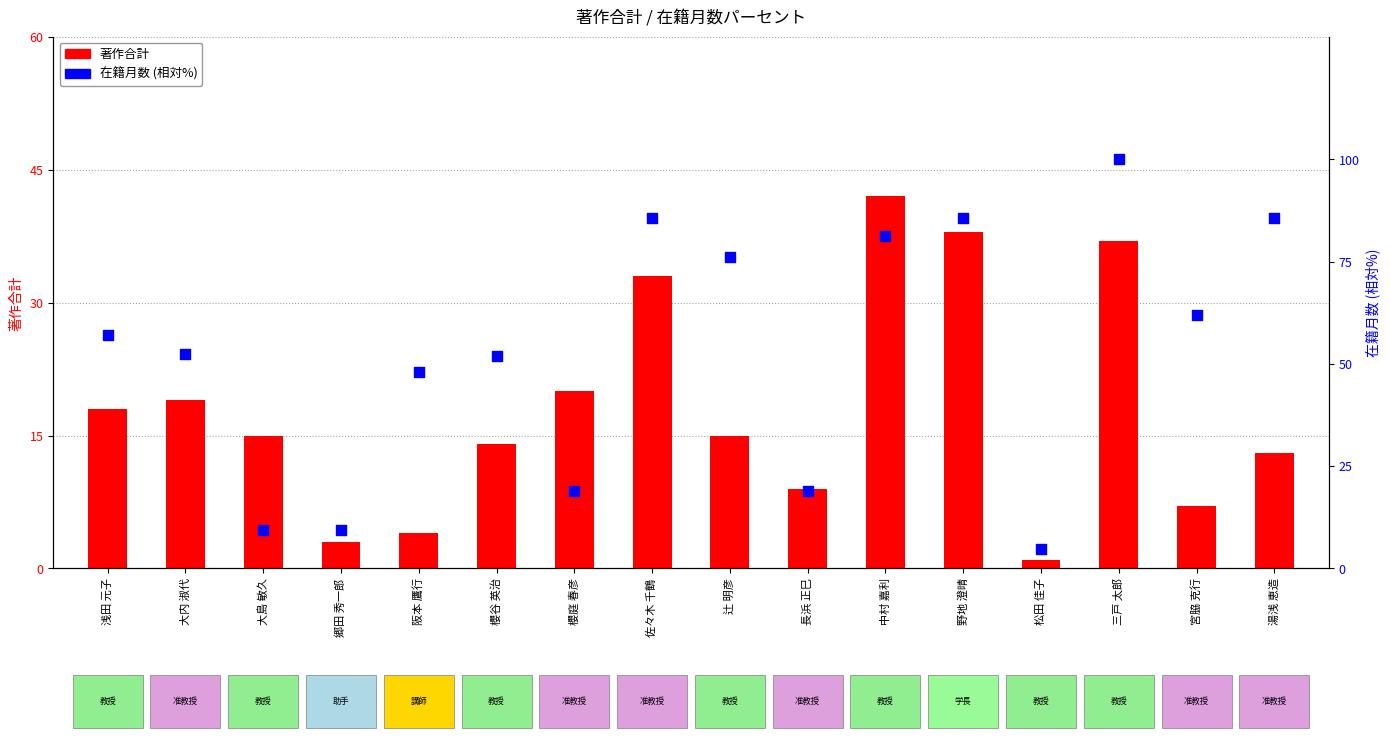

Which series contains the lowest Y value?

著作合計